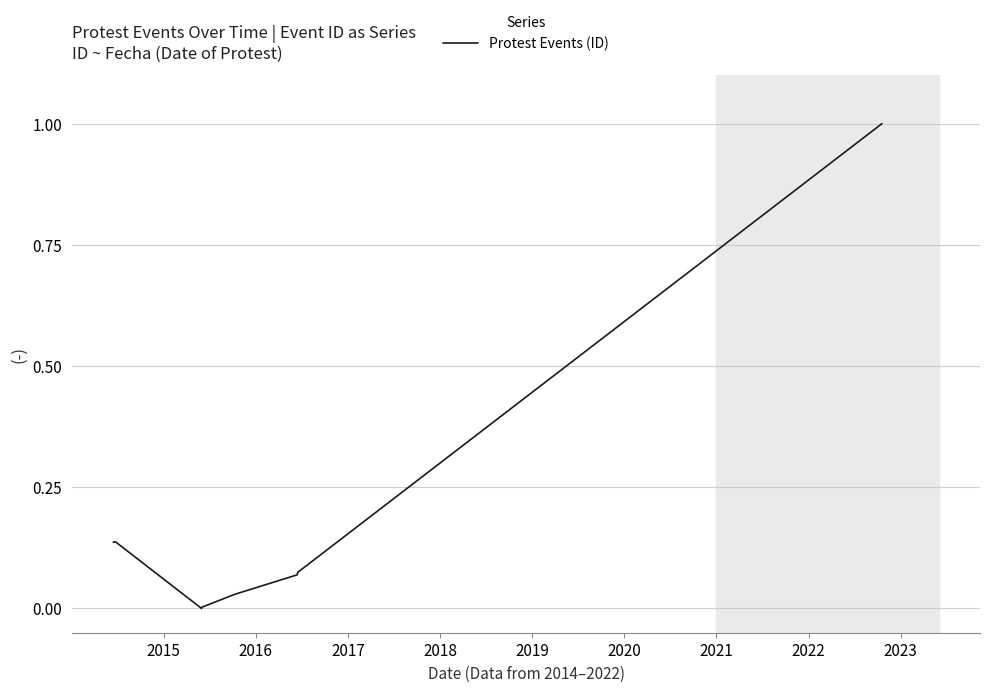

How many positive values are there?

10